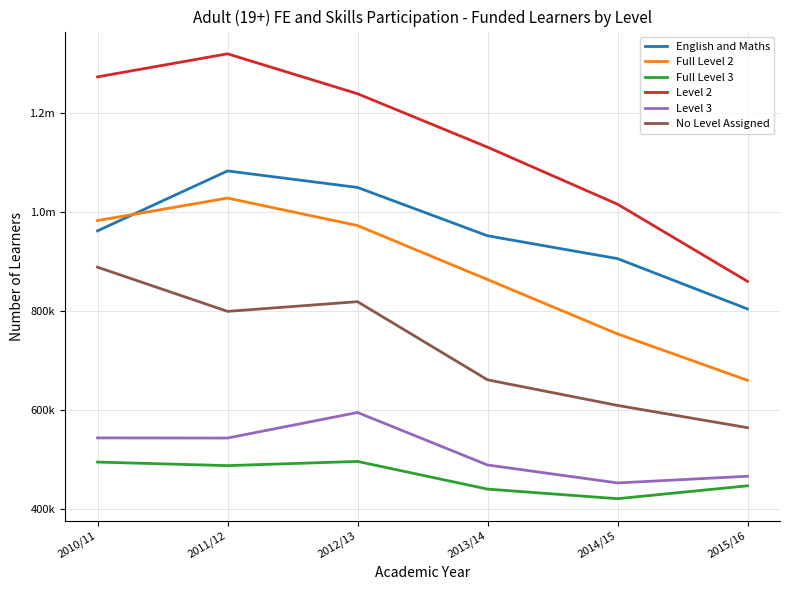

What is the difference between the maximum and second lowest values in the English and Maths series?

177400